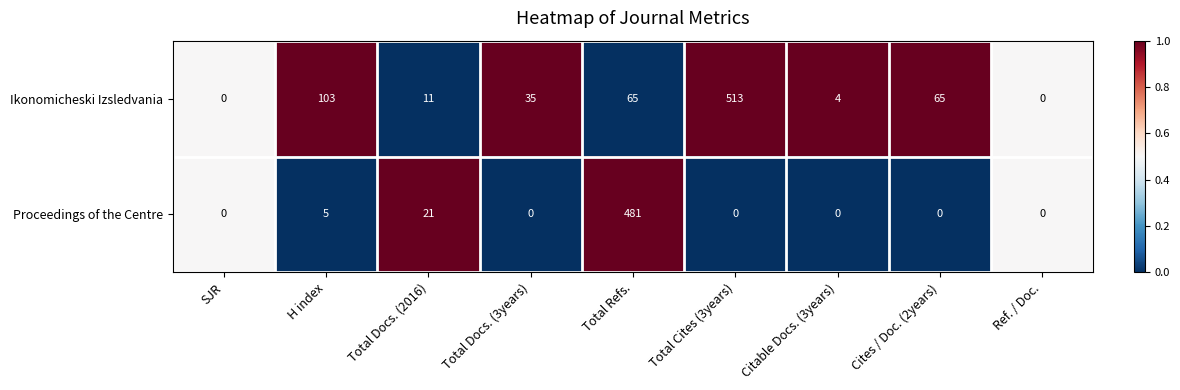

What is the total value across all series at Total Docs. (3years)?

35